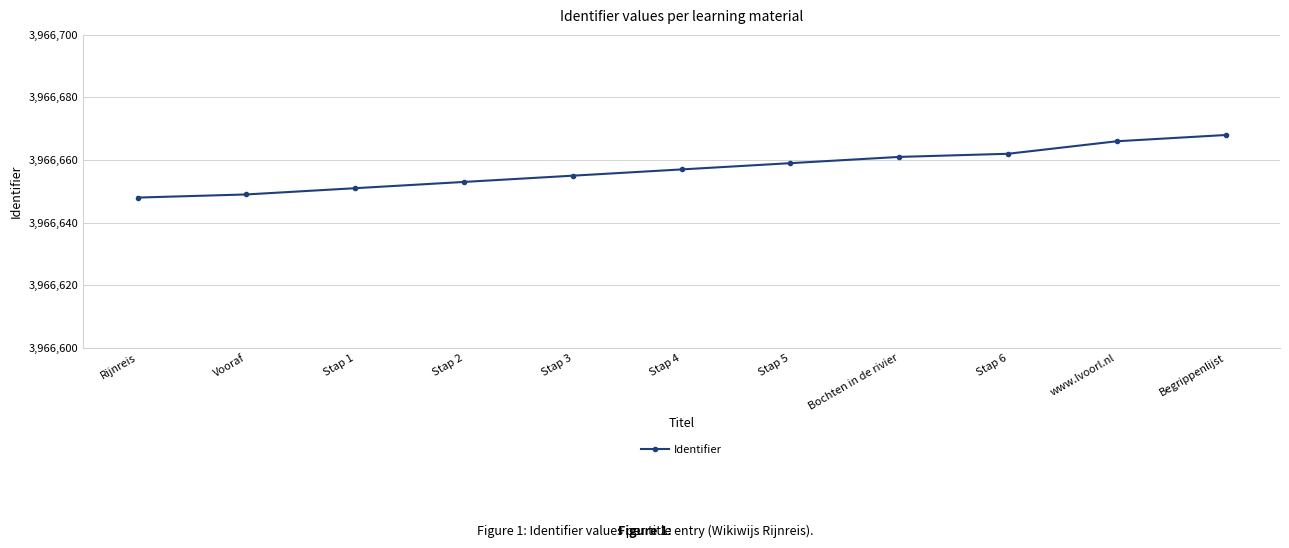

Reading left to right, transcribe all the data shown in this chart.

Rijnreis=3966648	Vooraf=3966649	Stap 1=3966651	Stap 2=3966653	Stap 3=3966655	Stap 4=3966657	Stap 5=3966659	Bochten in de rivier=3966661	Stap 6=3966662	www.lvoorl.nl=3966666	Begrippenlijst=3966668